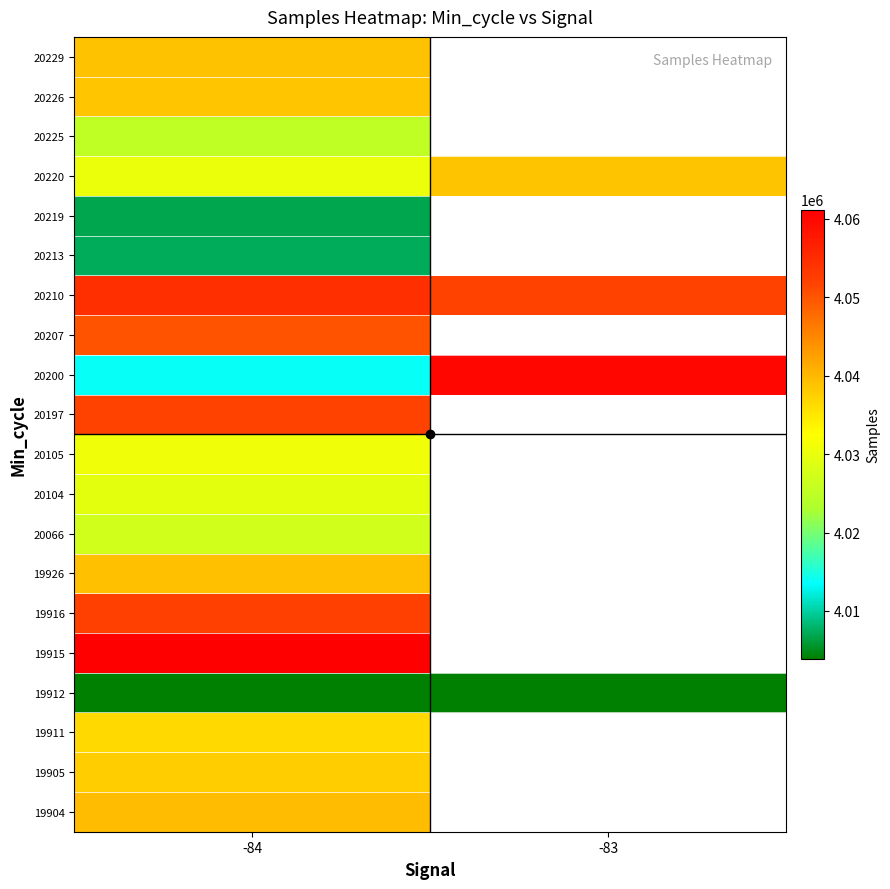

Between -83 and -84, which is larger?

-84